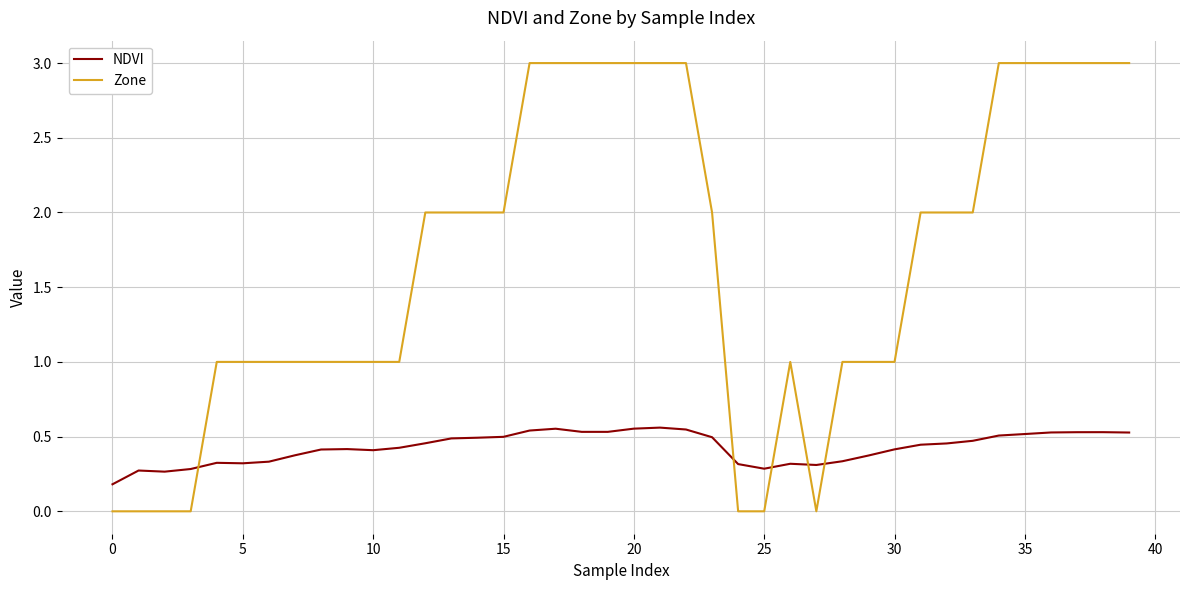

Which series has the largest range (max minus min)?

Zone